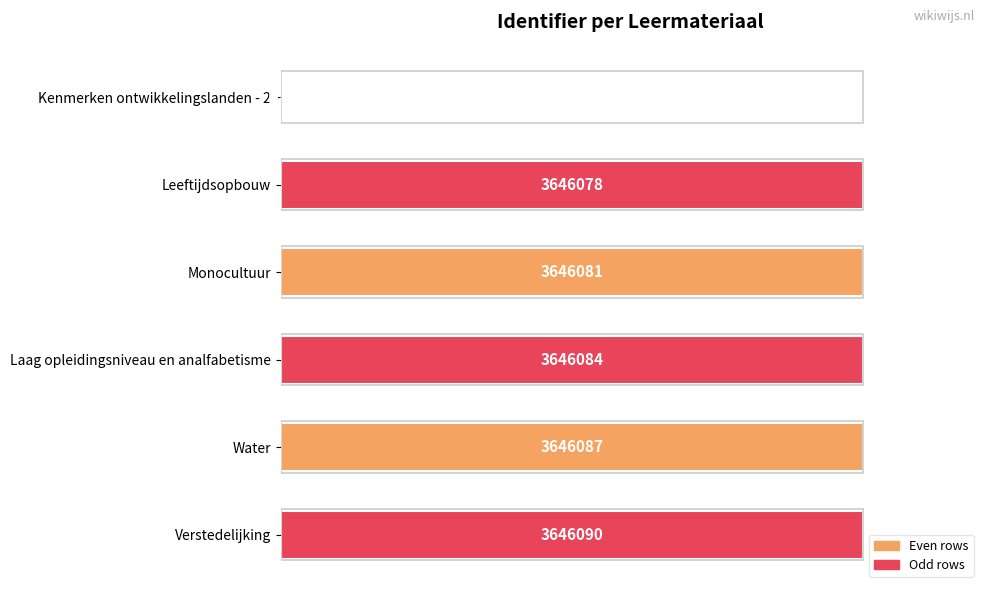

Are the bars grouped side by side (vs. stacked)?

No